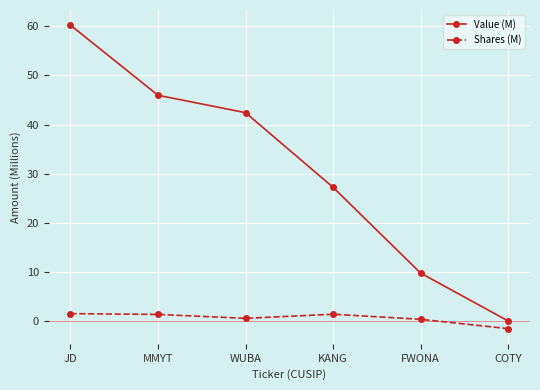

True or false: Shares (M) and Value (M) cross at least once.

False